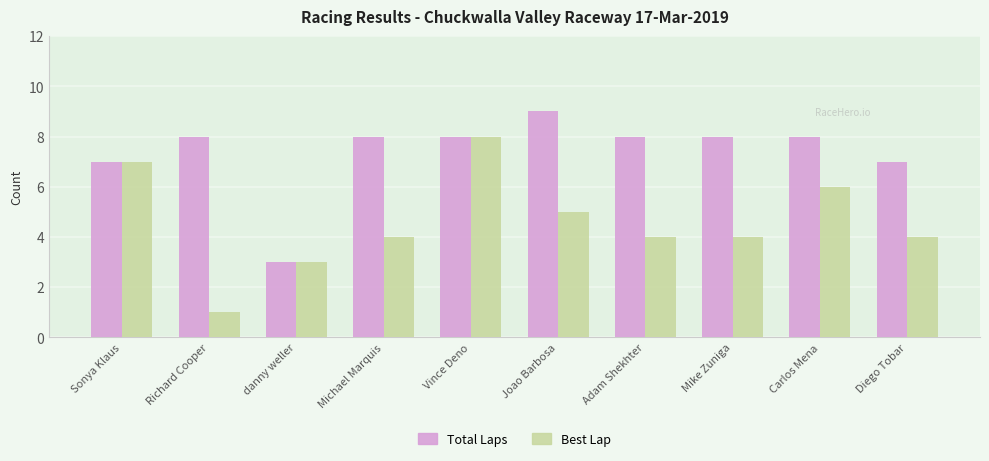

What is the sum of all Total Laps values?

74